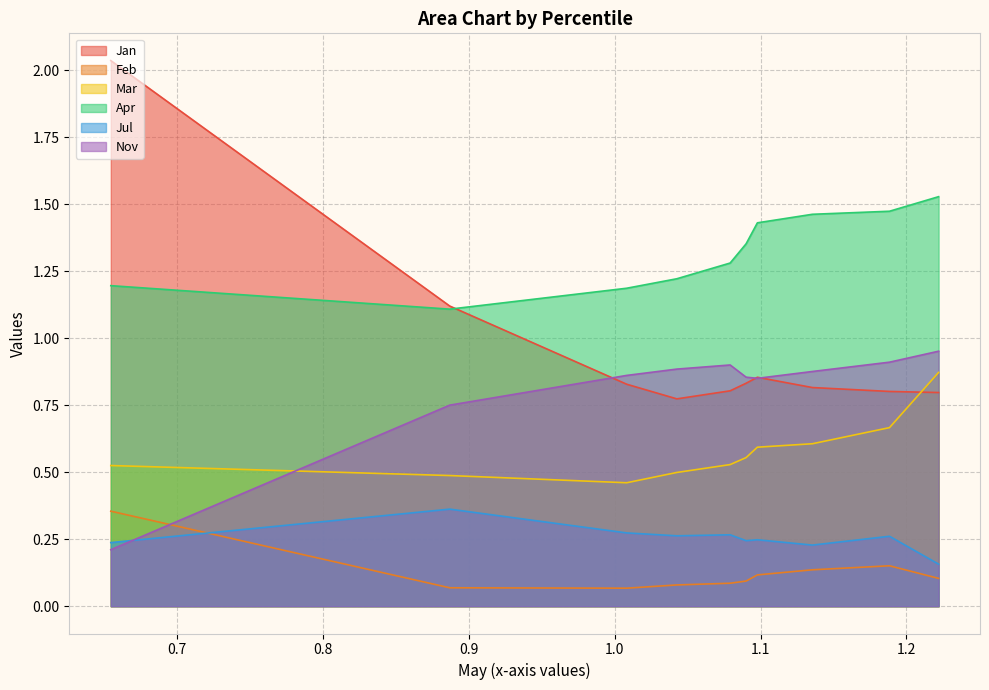

Reading left to right, list all the values displayed in this chart.

Jan: pct05=2.0	pct15=1.1	pct25=0.8	pct35=0.8	pct45=0.8	pct55=0.8	pct65=0.9	pct75=0.8	pct85=0.8	pct95=0.8
Feb: pct05=0.4	pct15=0.1	pct25=0.1	pct35=0.1	pct45=0.1	pct55=0.1	pct65=0.1	pct75=0.1	pct85=0.2	pct95=0.1
Mar: pct05=0.5	pct15=0.5	pct25=0.5	pct35=0.5	pct45=0.5	pct55=0.6	pct65=0.6	pct75=0.6	pct85=0.7	pct95=0.9
Apr: pct05=1.2	pct15=1.1	pct25=1.2	pct35=1.2	pct45=1.3	pct55=1.4	pct65=1.4	pct75=1.5	pct85=1.5	pct95=1.5
Jul: pct05=0.2	pct15=0.4	pct25=0.3	pct35=0.3	pct45=0.3	pct55=0.2	pct65=0.2	pct75=0.2	pct85=0.3	pct95=0.2
Nov: pct05=0.2	pct15=0.8	pct25=0.9	pct35=0.9	pct45=0.9	pct55=0.9	pct65=0.9	pct75=0.9	pct85=0.9	pct95=1.0